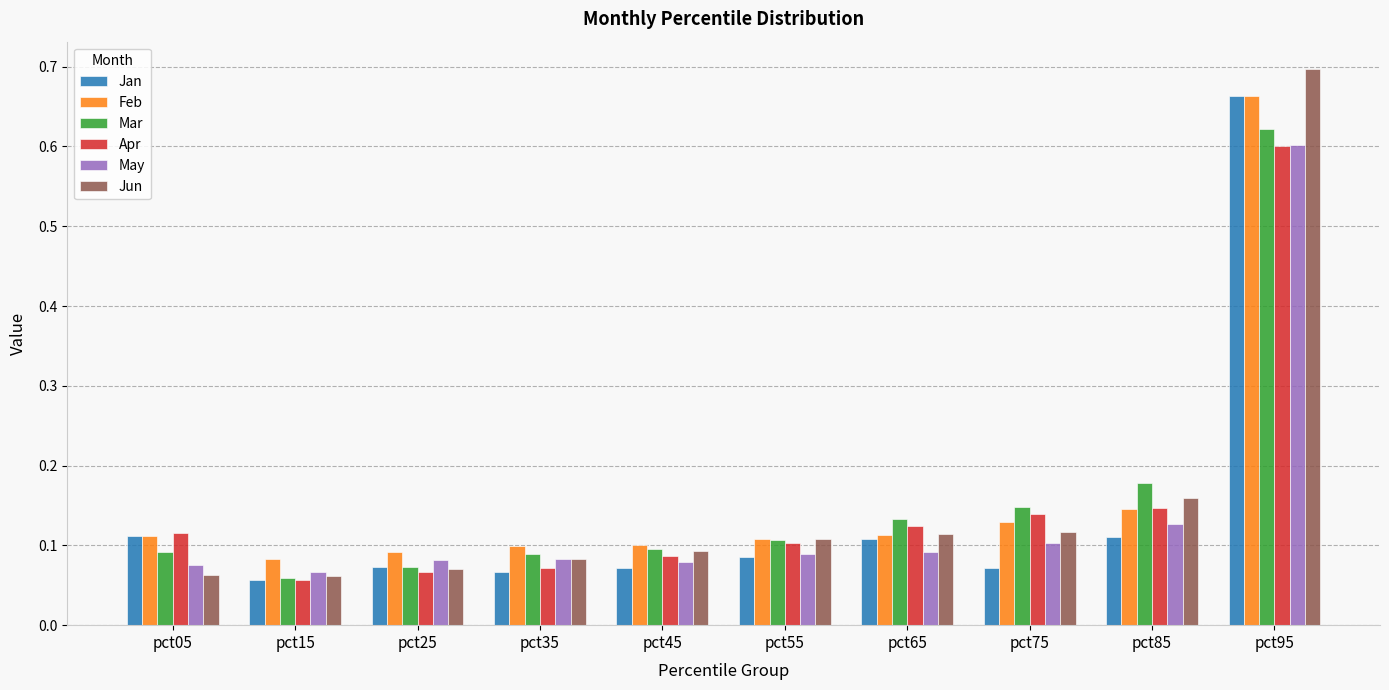

True or false: Jun has a value of 0.0 at pct05.

False